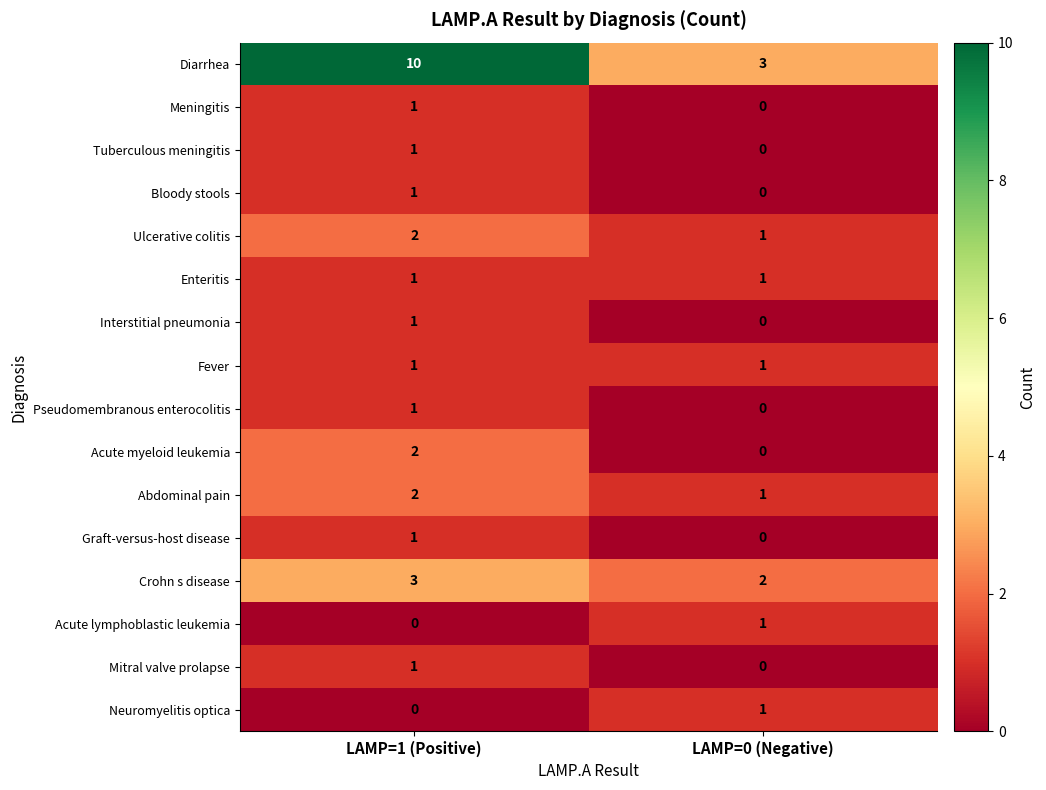

How many data points does each series have?

2